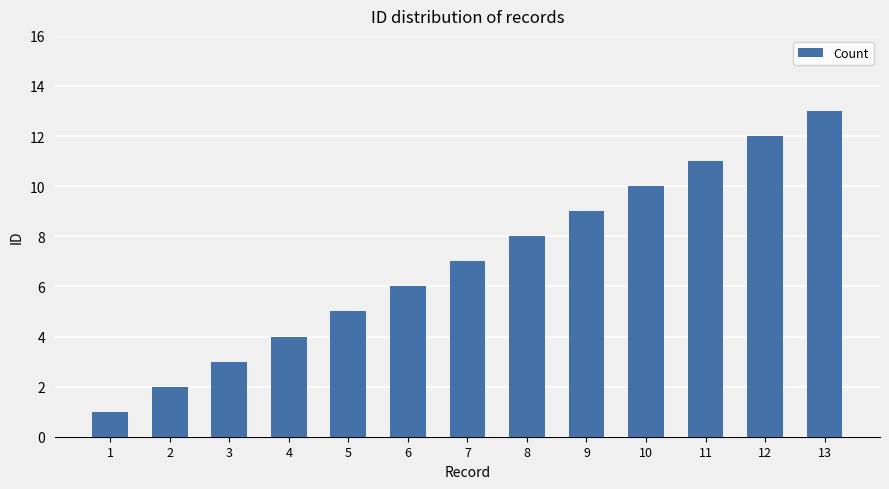

What is the sum of all values?

91